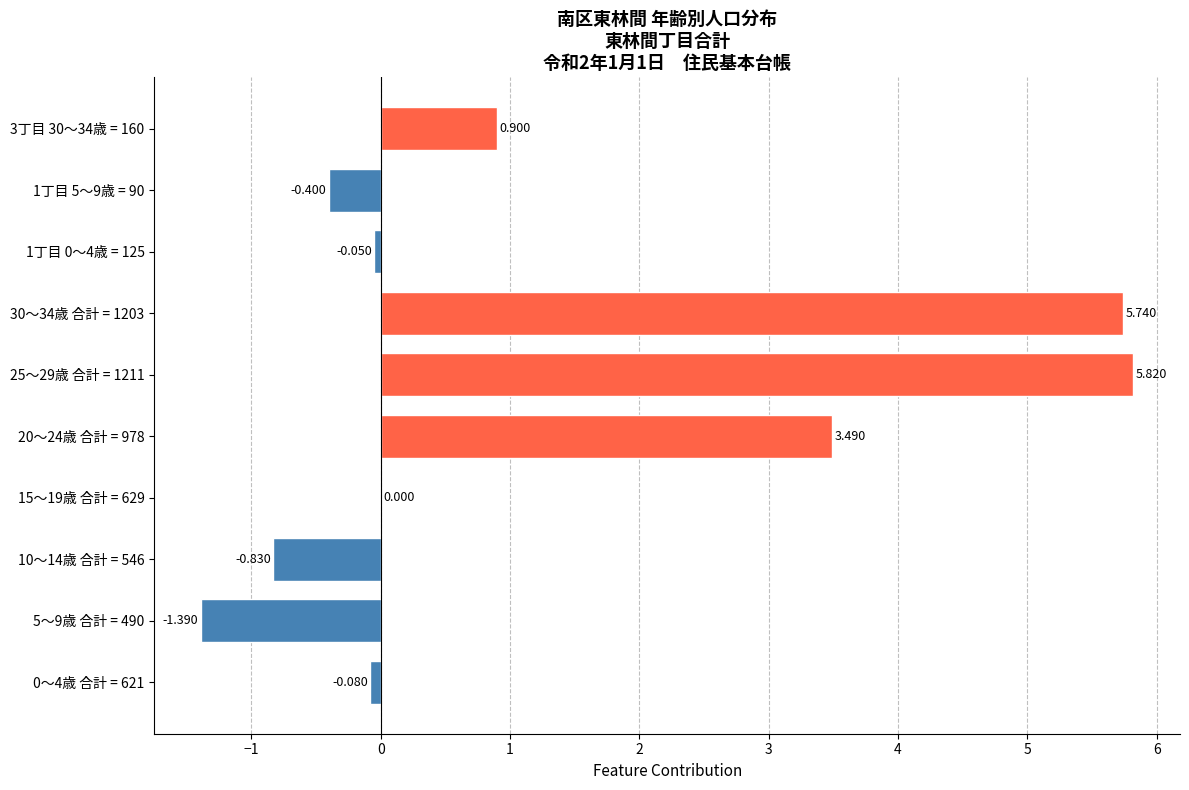

At which label is the value closest to 2?

3丁目 30～34歳 = 160